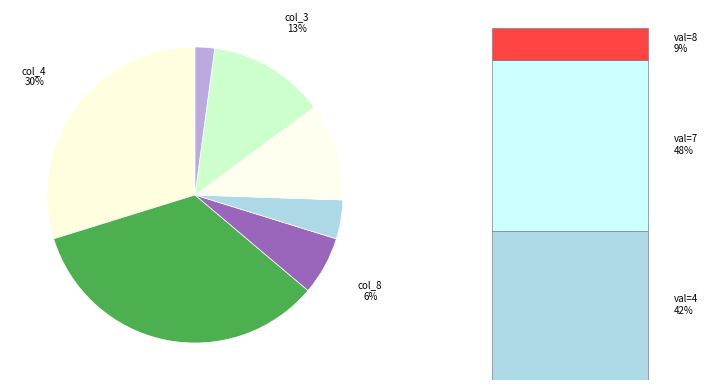

Which has a higher value, col_1=1 or col_1=6?

col_1=6